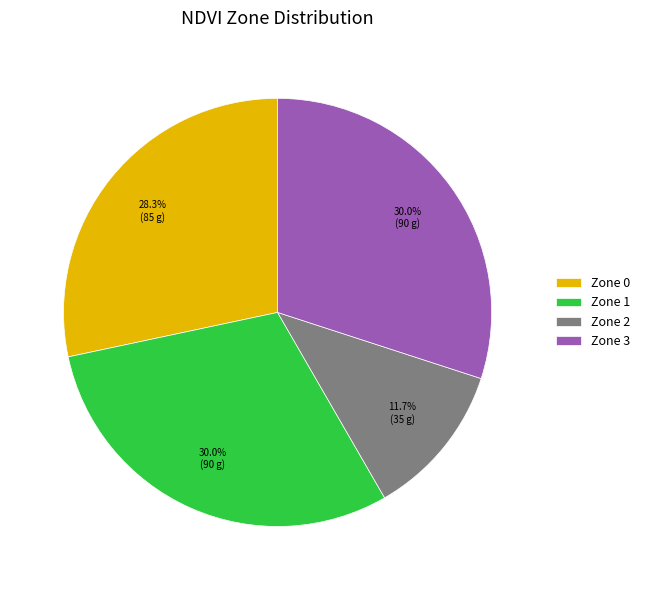

Is it true that Zone 0 is 20% of the pie?

False